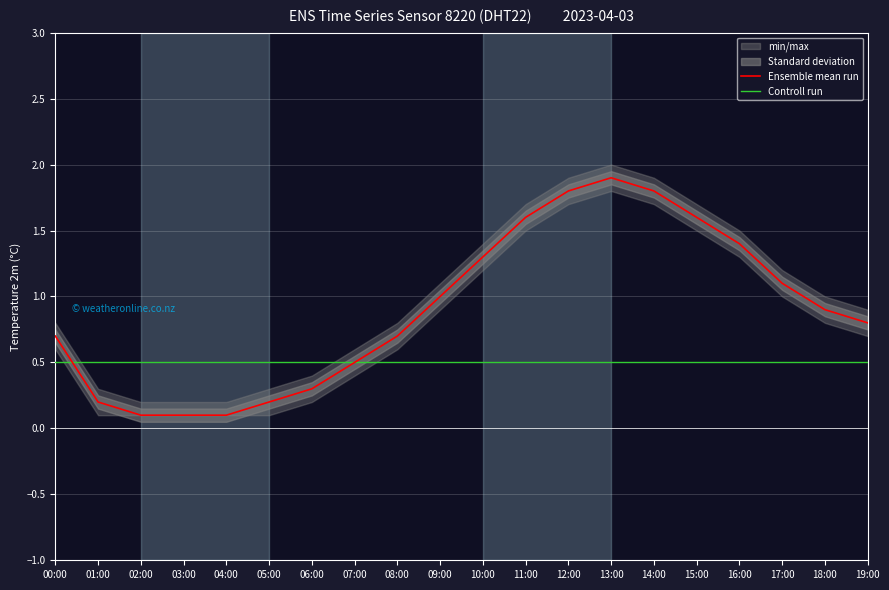

List the labels in order of Ensemble mean run value, largest first.

13:00, 12:00, 14:00, 11:00, 15:00, 16:00, 10:00, 17:00, 09:00, 18:00, 19:00, 00:00, 08:00, 07:00, 06:00, 01:00, 05:00, 02:00, 03:00, 04:00